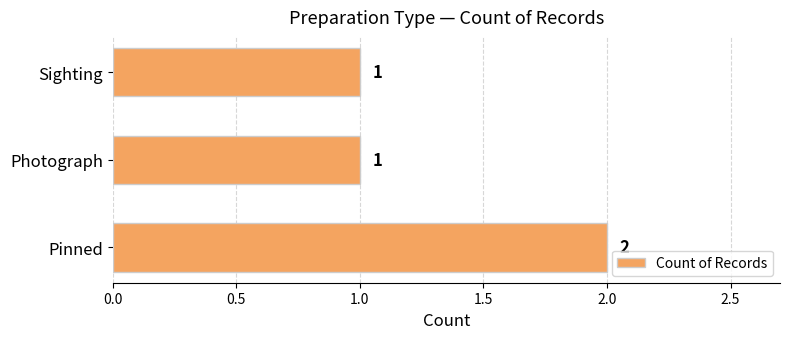

At which category does the chart reach its peak across all series?

Pinned